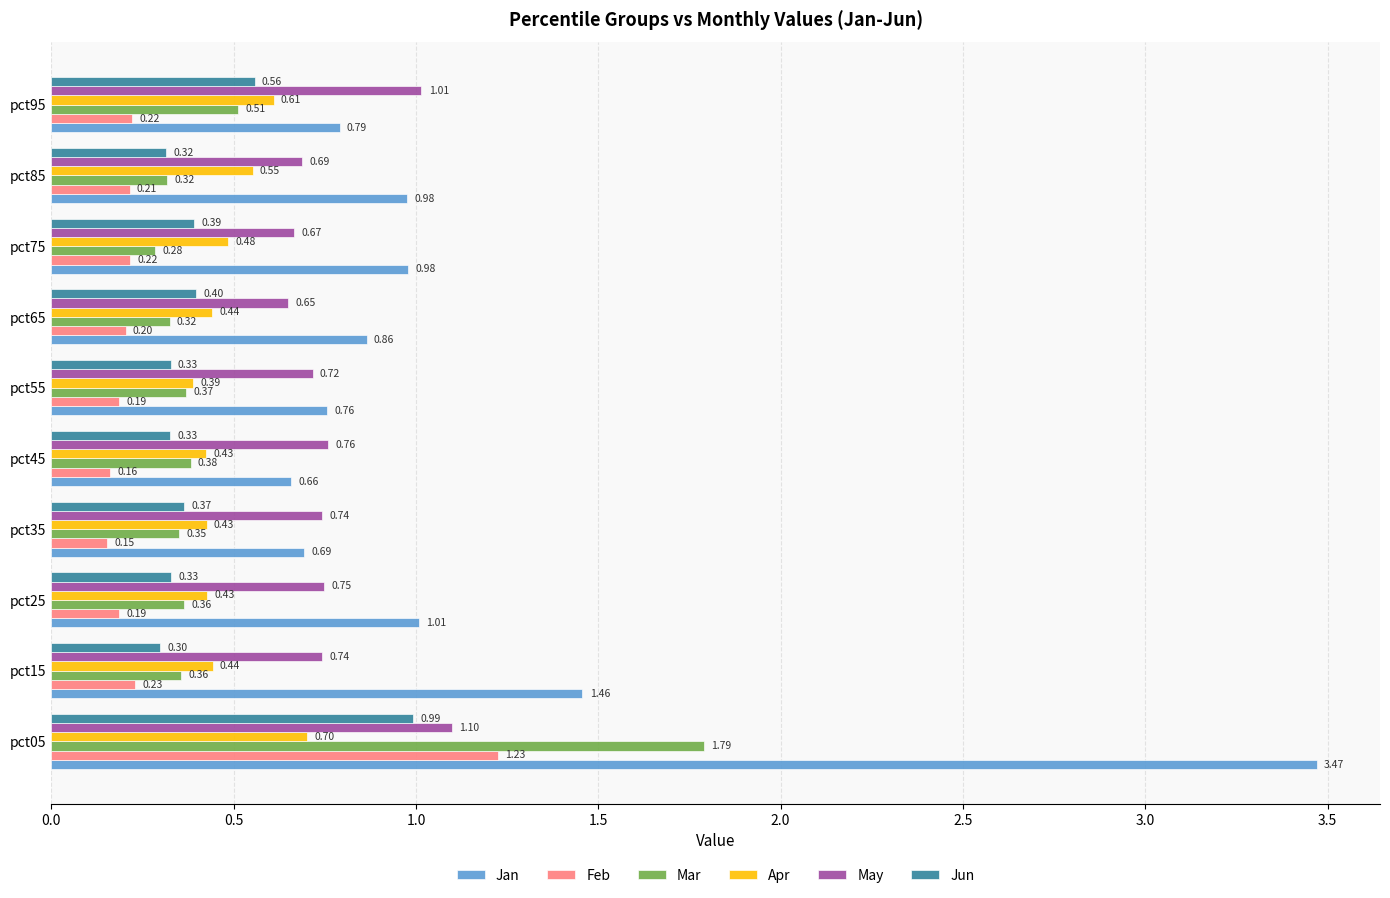

What is the sum of all Jan values?

11.7